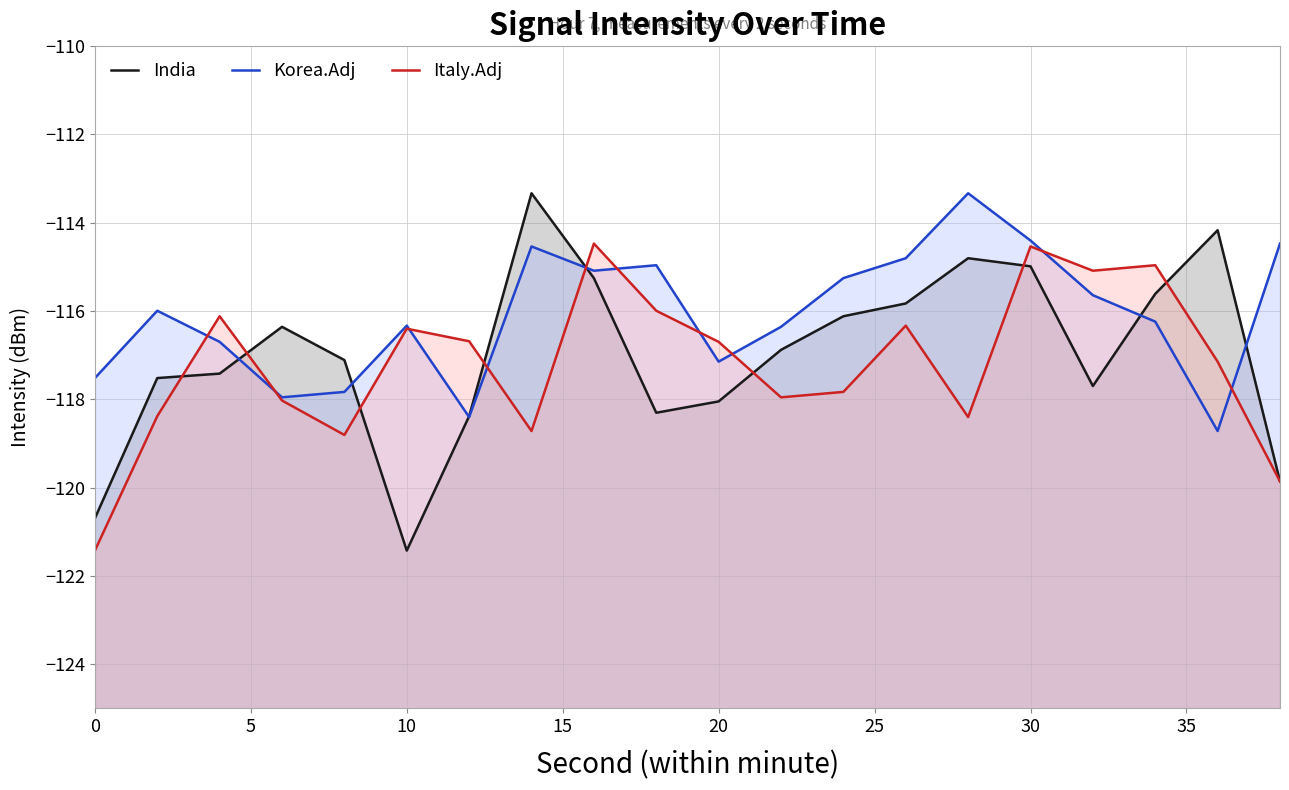

Which series has the largest total across all categories?

Korea.Adj